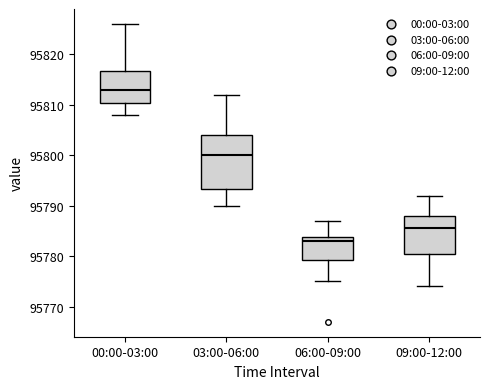

Which box is the tallest, from its lower edge to its upper edge?

03:00-06:00